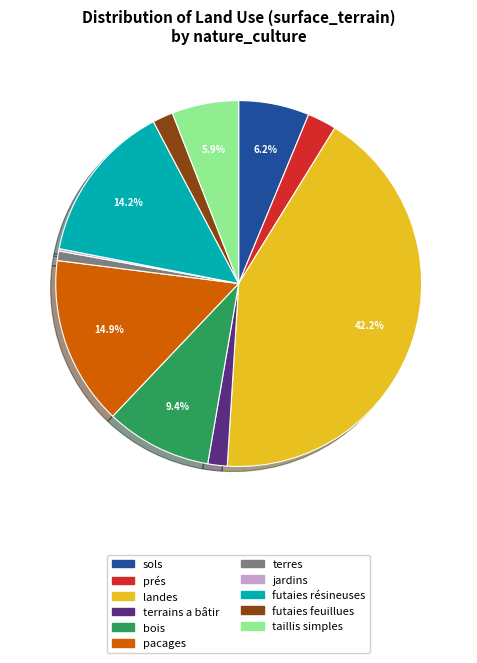

To the nearest percent, what is the average slice percentage?

9%